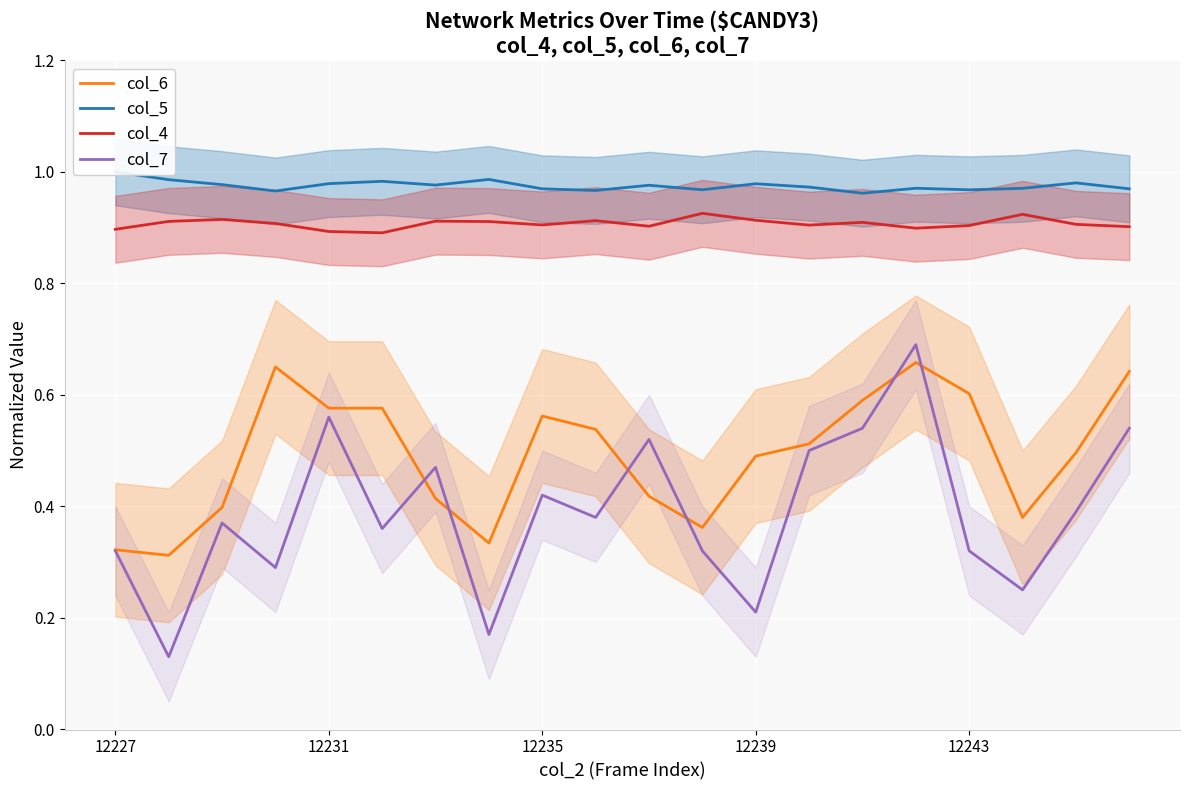

True or false: col_6 and col_4 intersect in this chart.

False